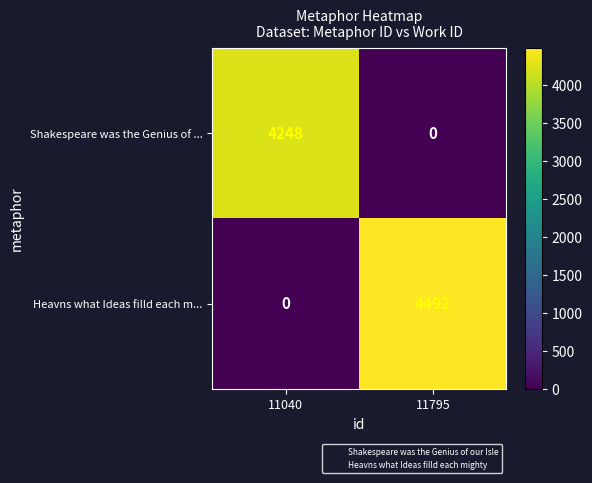

True or false: Heavns what Ideas filld each m... has a value of 0 at 11040.

True